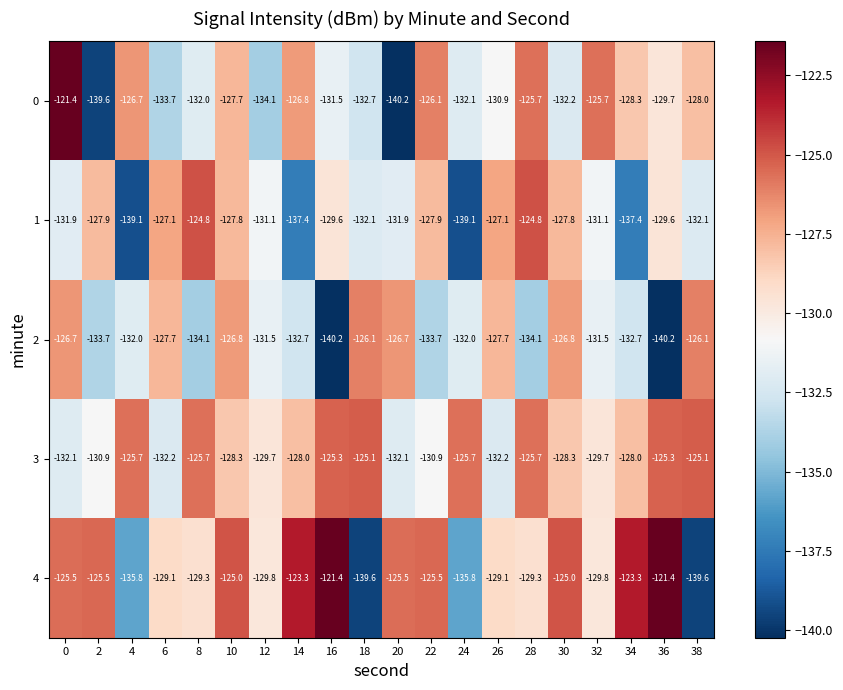

What is the total value across all series at 30?

-640.1